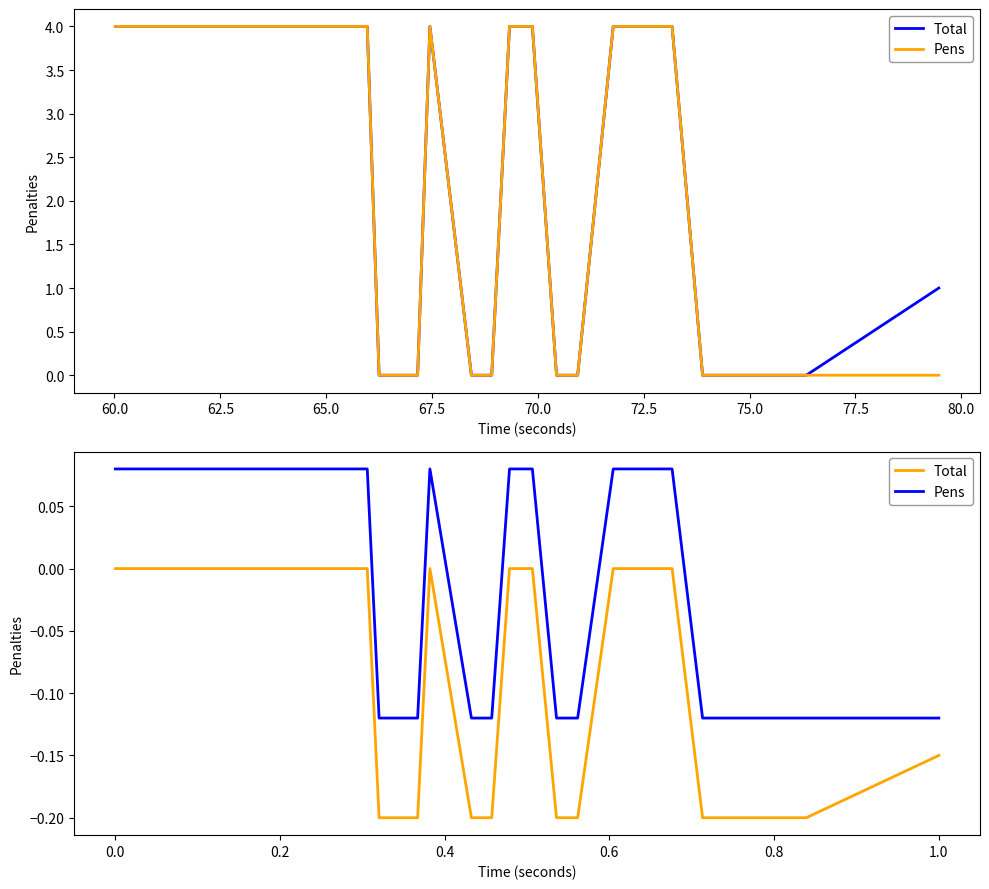

Is the value of Pens at 16 greater than the value of Total at 11?

Yes